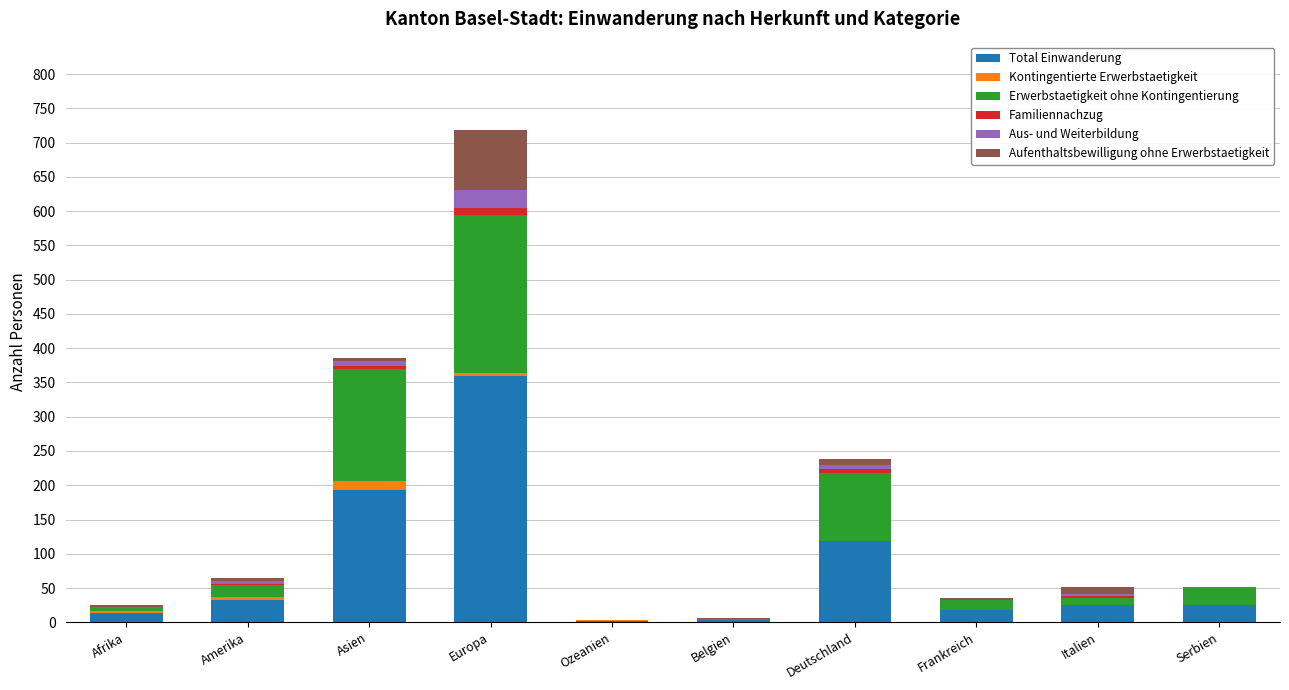

What is the sum of the Total Einwanderung values at Amerika and Belgien?

35